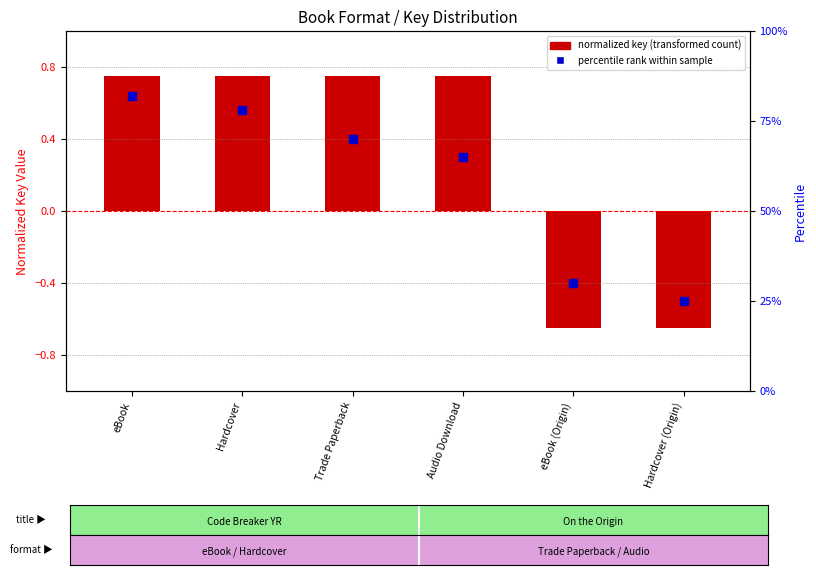

Which series has the widest spread of Y values?

normalized key (transformed count)